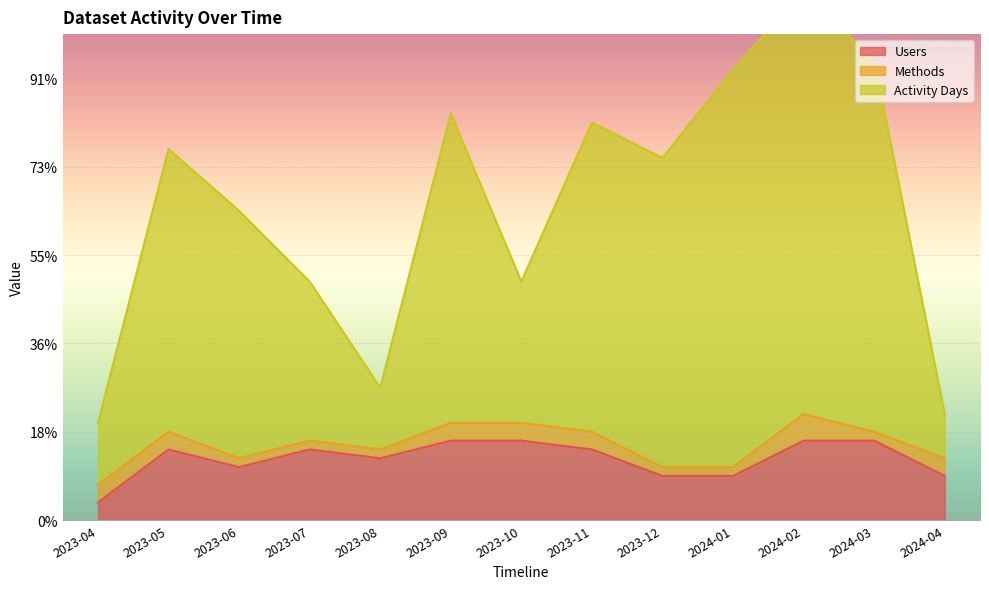

What is the difference between the Users values at 2024-01 and 2023-09?

4